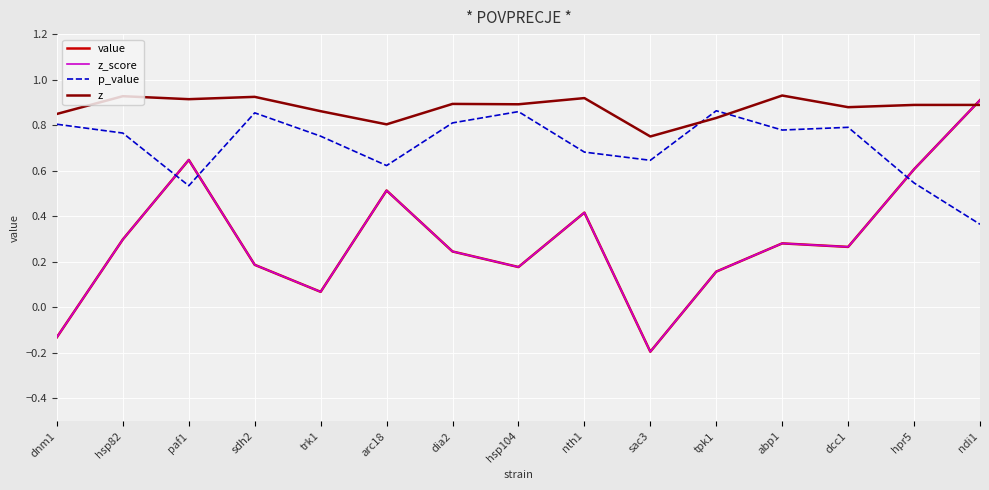

Does the chart have visible grid lines?

Yes